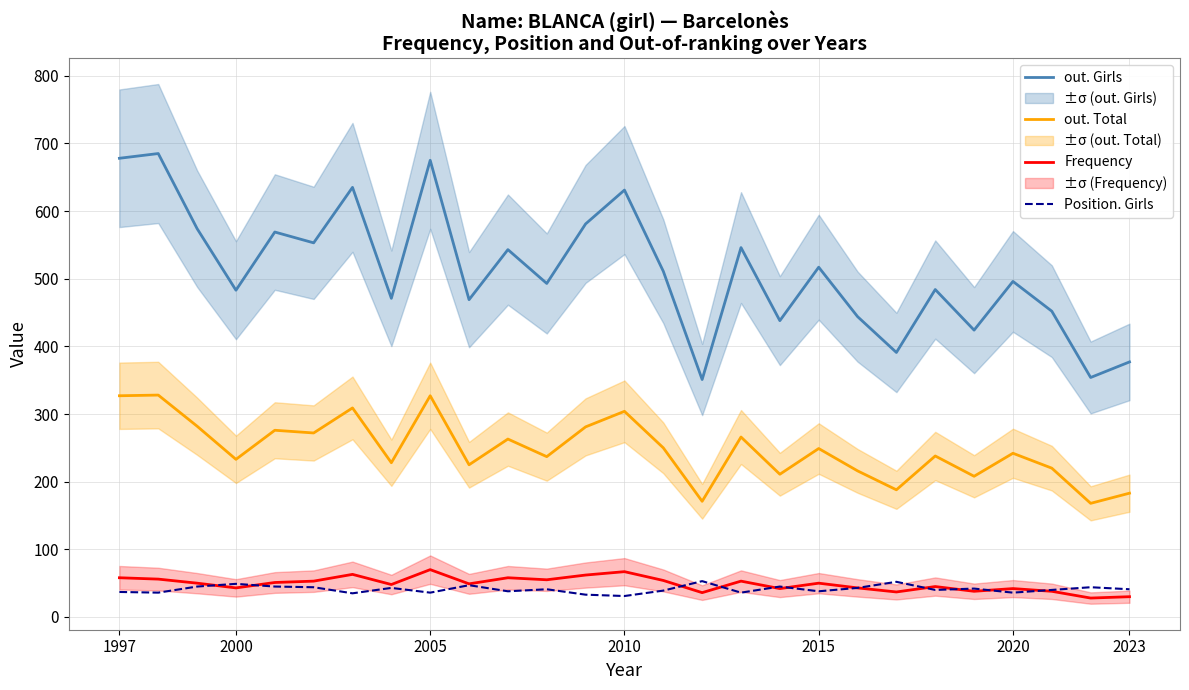

True or false: Position. Girls has a value of 41 at 2023.

True